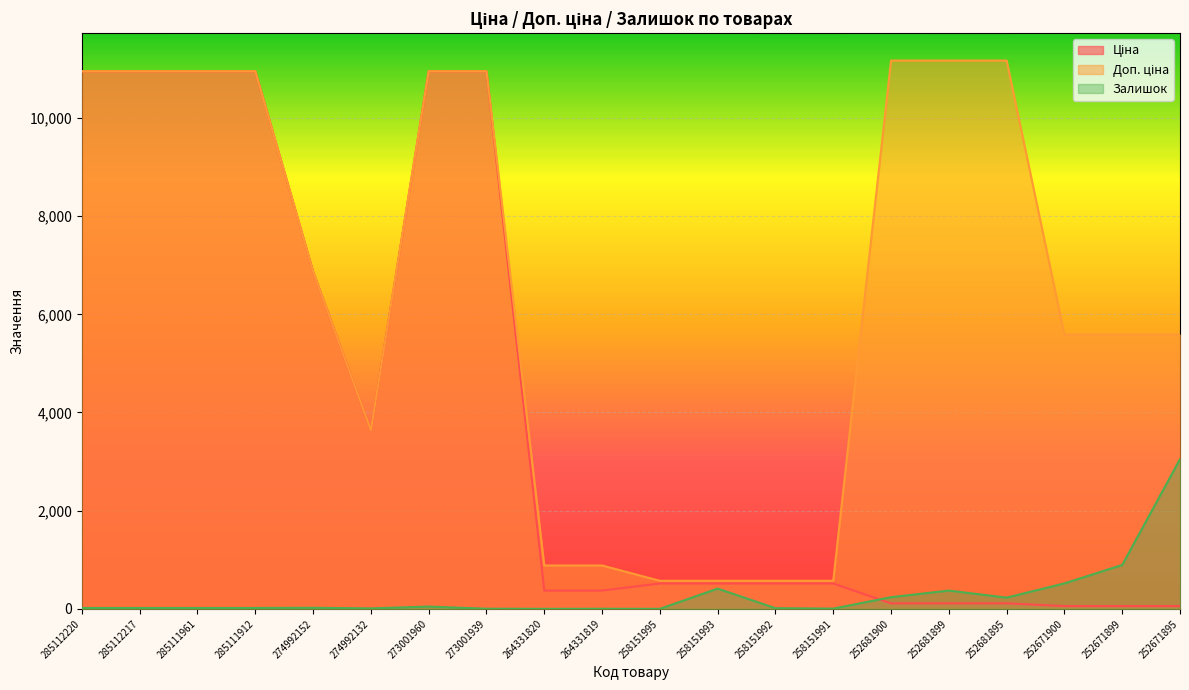

The Ціна series shows 248.7 at 264331819. True or false?

False